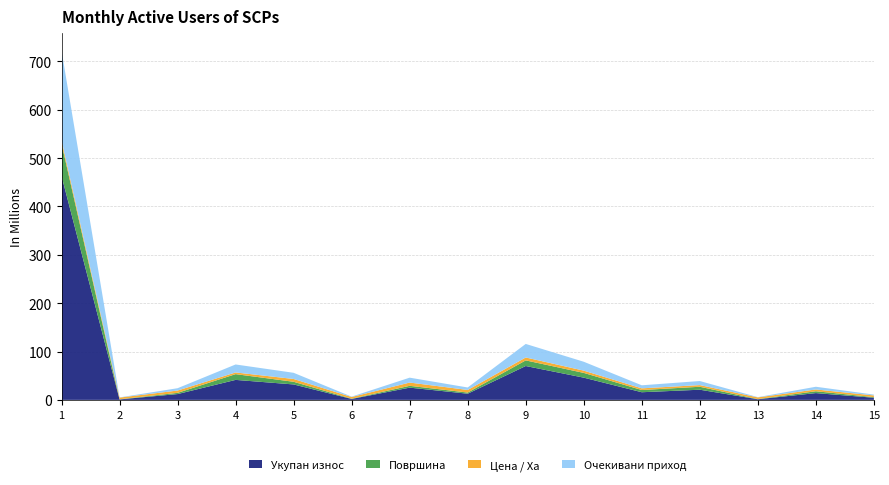

Reading left to right, extract all data points from this chart.

Укупан износ: 1=463.1	2=1.0	3=12.0	4=41.3	5=31.9	6=1.9	7=25.3	8=12.8	9=70.0	10=46.0	11=15.8	12=21.0	13=1.3	14=14.0	15=4.4
Површина: 1=67.0	2=0.3	3=2.5	4=11.9	5=5.5	6=0.6	7=3.7	8=2.4	9=11.6	10=9.8	11=4.6	12=6.1	13=0.4	14=3.8	15=1.3
Цена / Ха: 1=6.9	2=3.5	3=4.8	4=3.5	5=5.8	6=3.5	7=6.8	8=5.4	9=6.0	10=4.7	11=3.5	12=3.5	13=3.5	14=3.7	15=3.5
Очекивани приход: 1=185.2	2=0.4	3=4.8	4=16.5	5=12.8	6=0.8	7=10.1	8=5.1	9=28.0	10=18.4	11=6.3	12=8.4	13=0.5	14=5.6	15=1.8